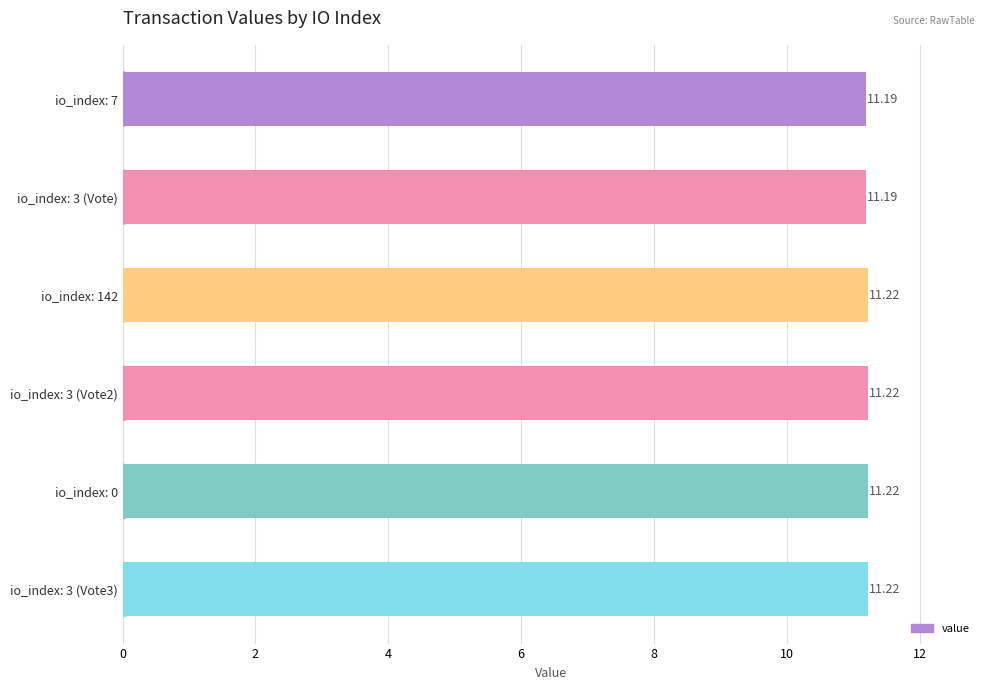

What is the average value?

11.2